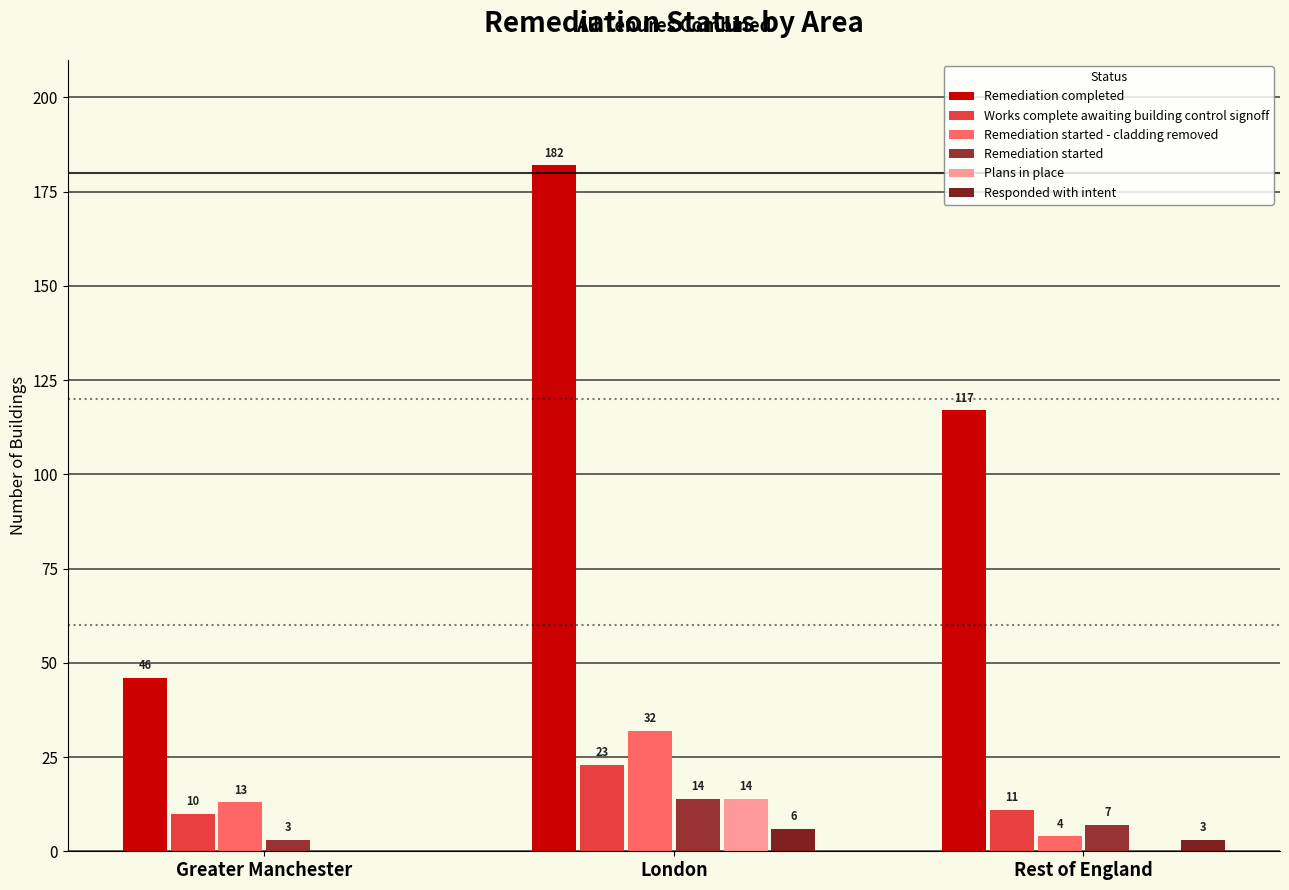

What is the sum of all Remediation completed values?

345